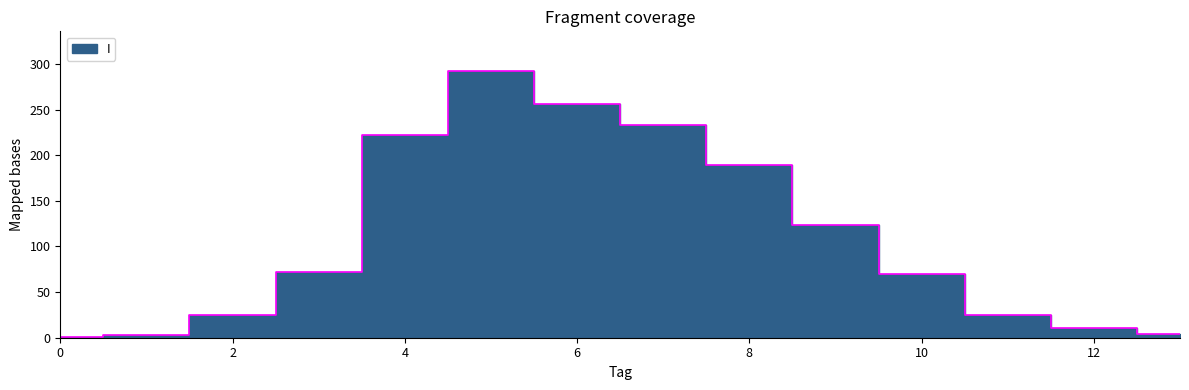

Which has a higher value, 9 or 7?

7